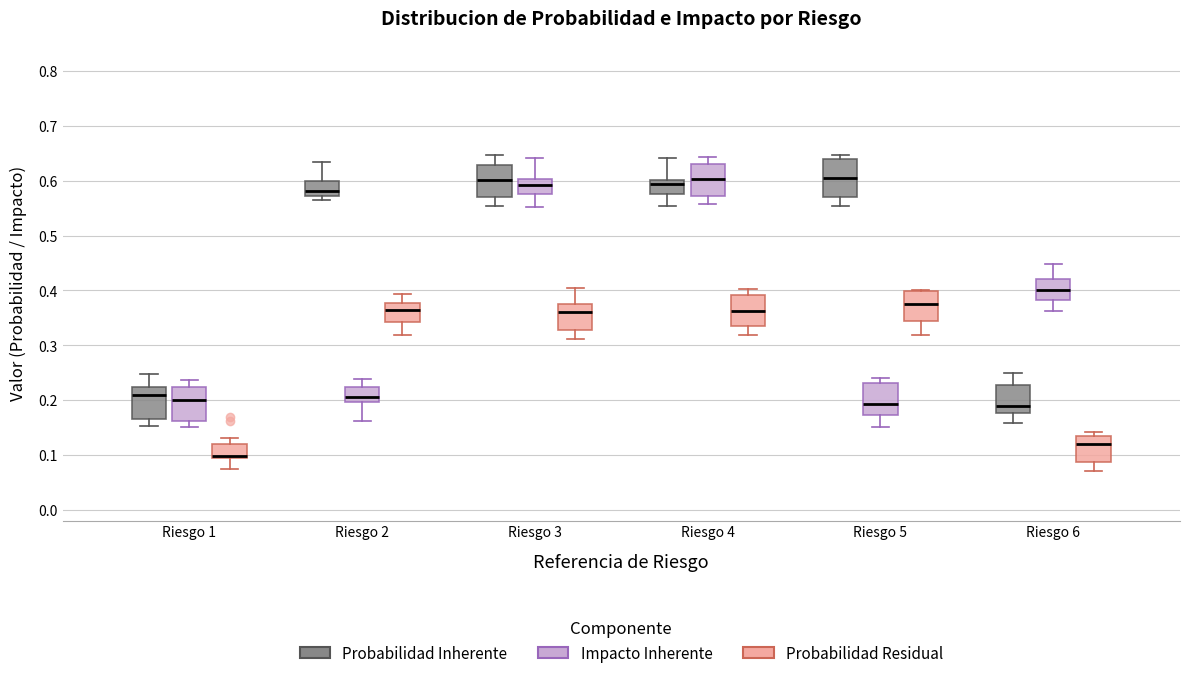

Reading left to right, read every box against the y-axis: the position of its median line, the range the box covers, and the ends of its whiskers. The values are not printed on the chart, so give them approximately, as read against the axis.

Riesgo 1 (Probabilidad Inherente): median 0.21, box 0.17 to 0.22, whiskers 0.15 to 0.25
Riesgo 1 (Impacto Inherente): median 0.20, box 0.16 to 0.22, whiskers 0.15 to 0.24
Riesgo 1 (Probabilidad Residual): median 0.10, box 0.09 to 0.12, whiskers 0.07 to 0.13
Riesgo 2 (Probabilidad Inherente): median 0.58, box 0.57 to 0.60, whiskers 0.56 to 0.63
Riesgo 2 (Impacto Inherente): median 0.21, box 0.20 to 0.22, whiskers 0.16 to 0.24
Riesgo 2 (Probabilidad Residual): median 0.36, box 0.34 to 0.38, whiskers 0.32 to 0.39
Riesgo 3 (Probabilidad Inherente): median 0.60, box 0.57 to 0.63, whiskers 0.55 to 0.65
Riesgo 3 (Impacto Inherente): median 0.59, box 0.57 to 0.60, whiskers 0.55 to 0.64
Riesgo 3 (Probabilidad Residual): median 0.36, box 0.33 to 0.37, whiskers 0.31 to 0.40
Riesgo 4 (Probabilidad Inherente): median 0.59, box 0.58 to 0.60, whiskers 0.55 to 0.64
Riesgo 4 (Impacto Inherente): median 0.60, box 0.57 to 0.63, whiskers 0.56 to 0.64
Riesgo 4 (Probabilidad Residual): median 0.36, box 0.34 to 0.39, whiskers 0.32 to 0.40
Riesgo 5 (Probabilidad Inherente): median 0.60, box 0.57 to 0.64, whiskers 0.55 to 0.65
Riesgo 5 (Impacto Inherente): median 0.19, box 0.17 to 0.23, whiskers 0.15 to 0.24
Riesgo 5 (Probabilidad Residual): median 0.37, box 0.34 to 0.40, whiskers 0.32 to 0.40
Riesgo 6 (Probabilidad Inherente): median 0.19, box 0.18 to 0.23, whiskers 0.16 to 0.25
Riesgo 6 (Impacto Inherente): median 0.40, box 0.38 to 0.42, whiskers 0.36 to 0.45
Riesgo 6 (Probabilidad Residual): median 0.12, box 0.09 to 0.14, whiskers 0.07 to 0.14 (just above the box's upper edge)